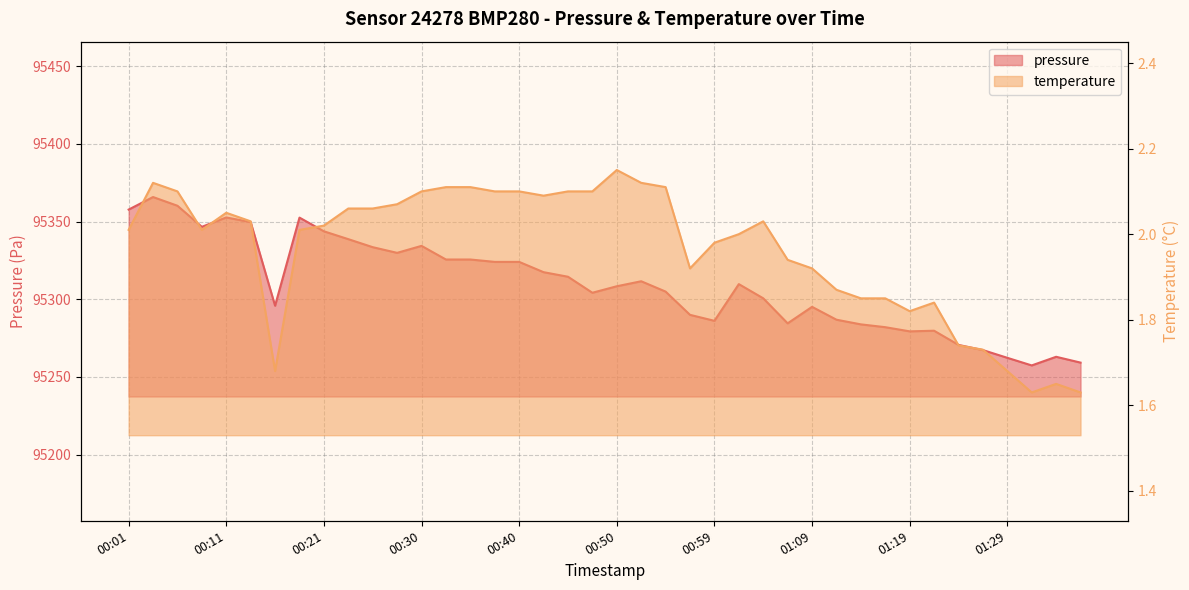

Reading left to right, list all the values displayed in this chart.

pressure: 95357.7	95365.8	95360.2	95346.6	95352.6	95349.6	95295.8	95352.5	95343.7	95338.7	95333.5	95329.8	95334.3	95325.6	95325.6	95324.0	95324.0	95317.4	95314.5	95304.2	95308.3	95311.6	95304.9	95289.9	95286.1	95309.7	95300.6	95284.5	95295.1	95286.8	95283.8	95282.0	95279.3	95279.7	95270.6	95267.2	95262.3	95257.4	95262.9	95259.2
temperature: 2.0	2.1	2.1	2.0	2.0	2.0	1.7	2.0	2.0	2.1	2.1	2.1	2.1	2.1	2.1	2.1	2.1	2.1	2.1	2.1	2.1	2.1	2.1	1.9	2.0	2.0	2.0	1.9	1.9	1.9	1.9	1.9	1.8	1.8	1.7	1.7	1.7	1.6	1.6	1.6